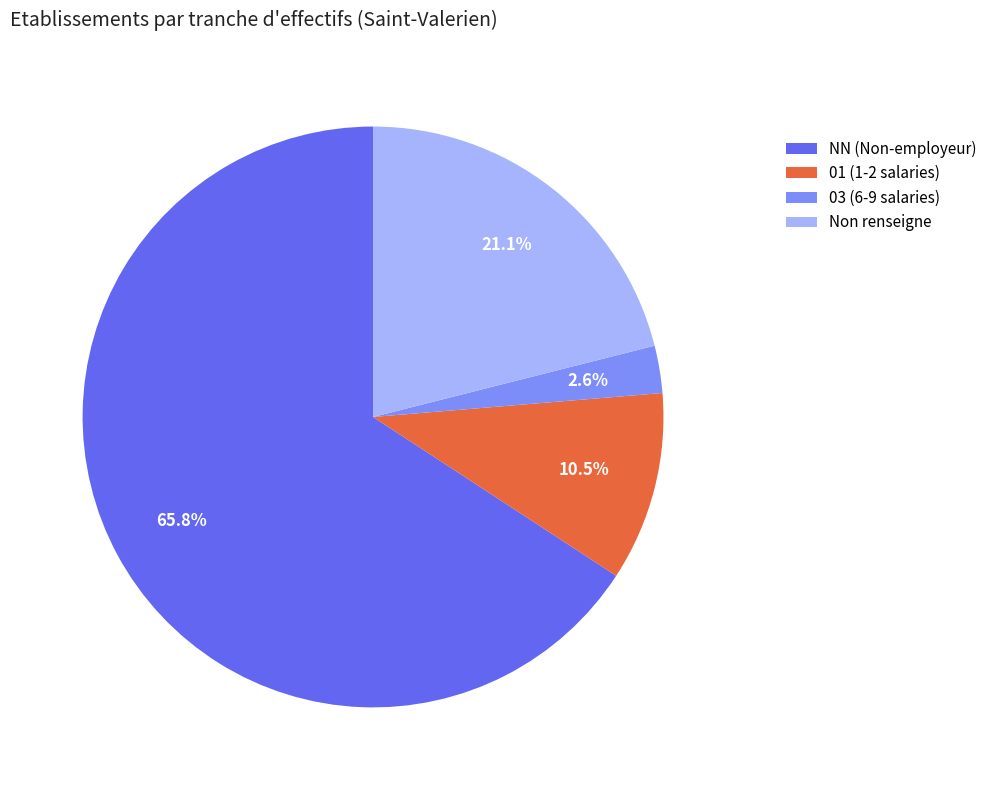

To the nearest percent, what is the average slice percentage?

25%